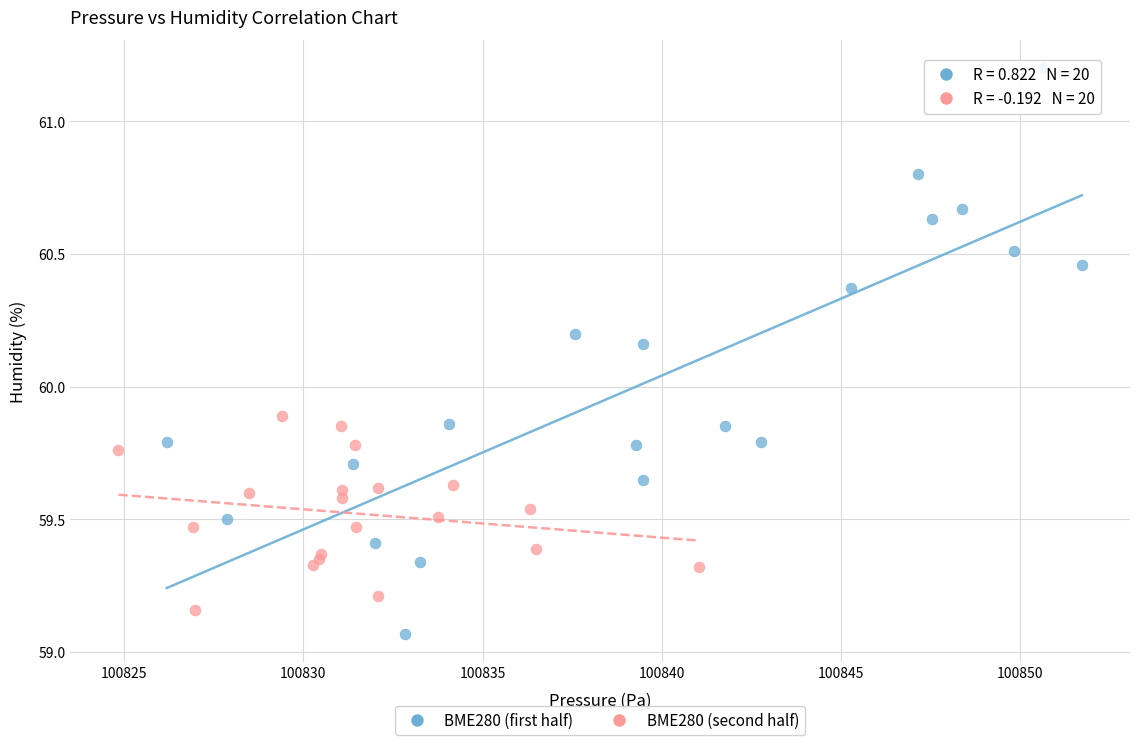

Which series has the largest Y range (max minus min)?

BME280 (first half)